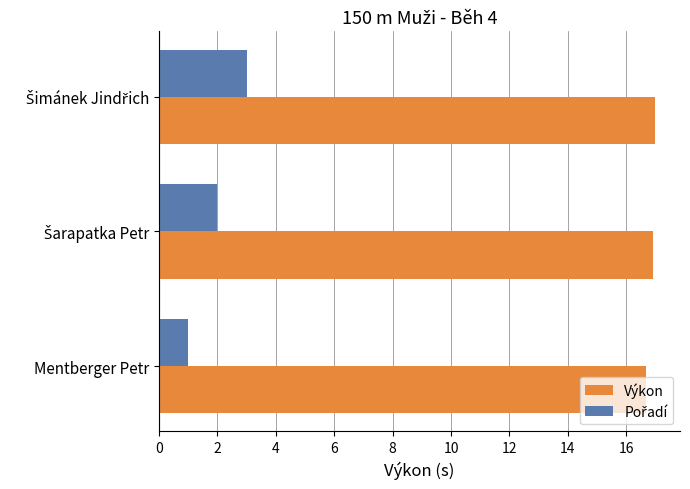

The value of Výkon at Mentberger Petr is 16.7. True or false?

True